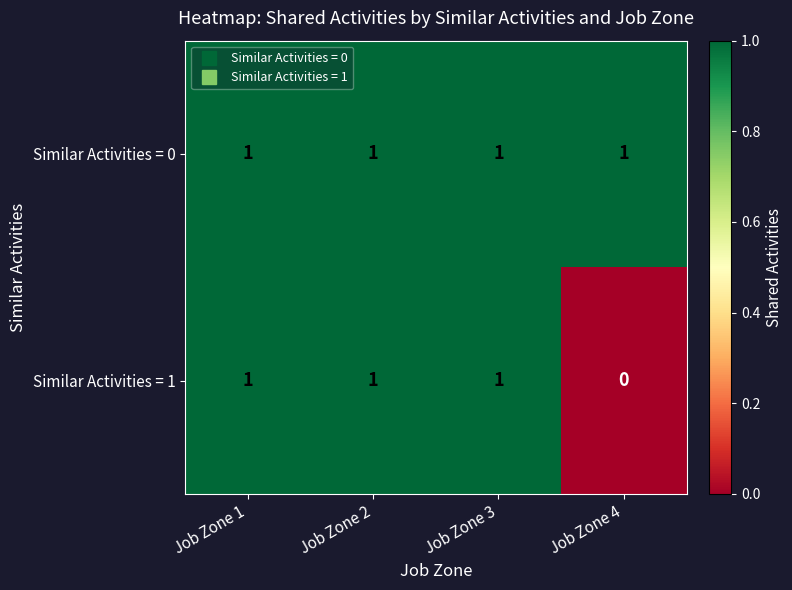

Rank the series by their average value, from highest to lowest.

Similar Activities = 0, Similar Activities = 1